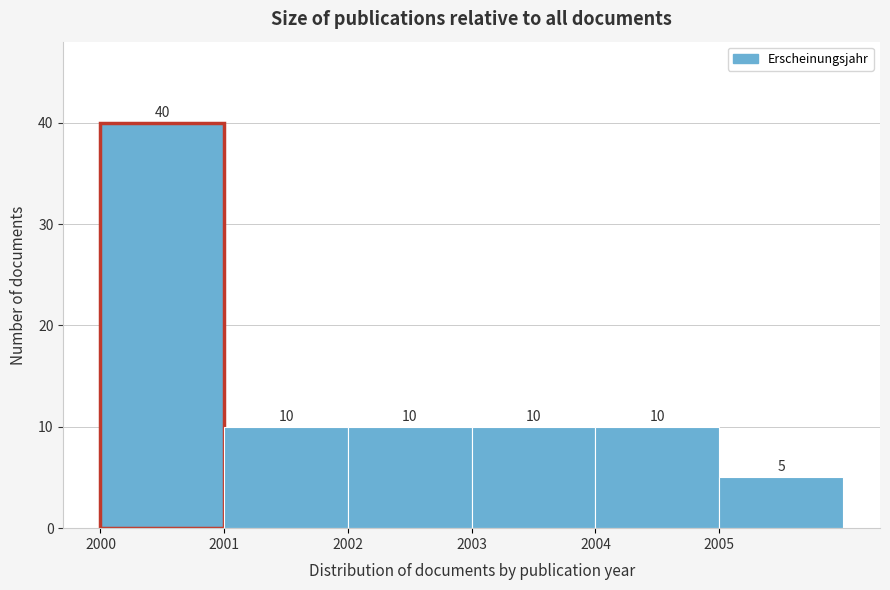

How tall is the bar that spans 2000 to 2001 on the x-axis?

40